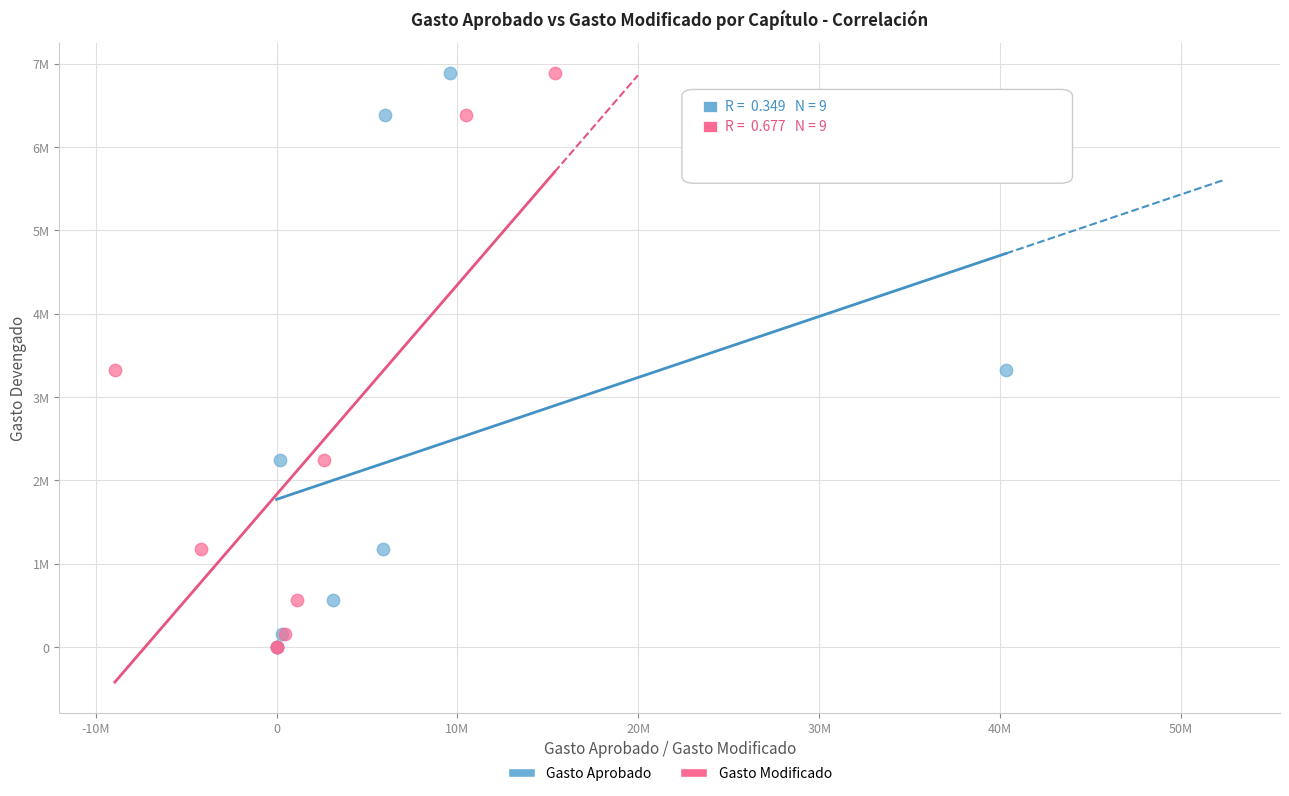

What are all the series names shown in the legend?

Gasto Aprobado, Gasto Modificado